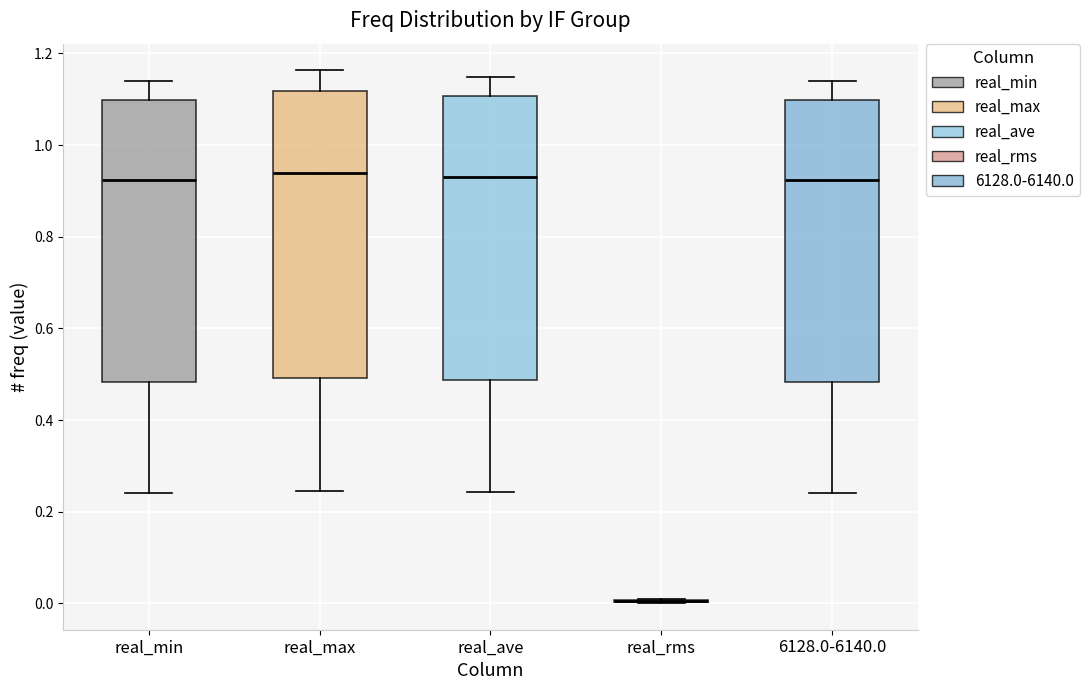

Where does the upper whisker of the box for real_ave end on the y-axis? The values are not printed on the chart, so give them approximately, as read against the axis.

1.14